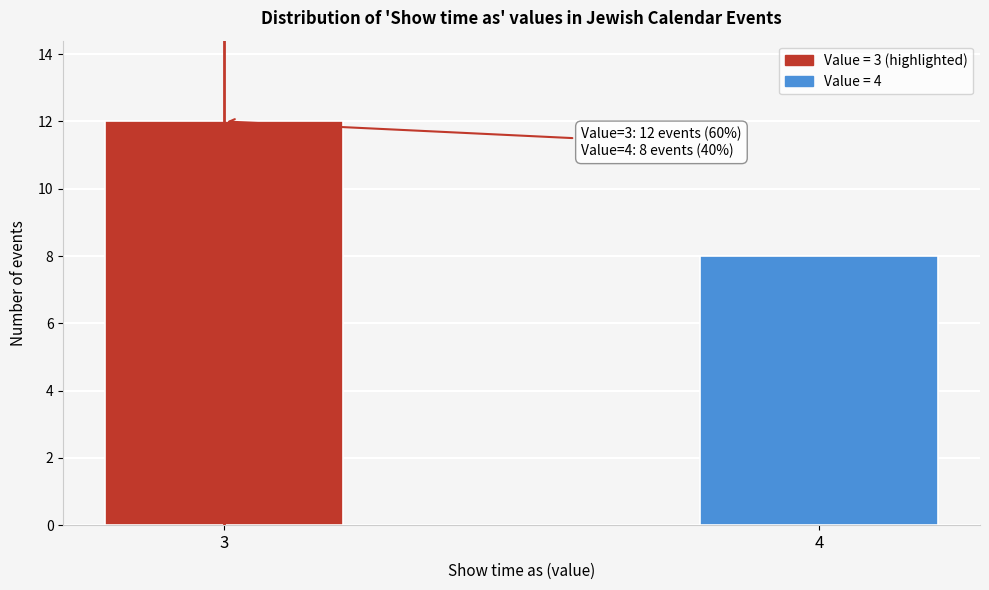

Reading left to right, list all the values displayed in this chart.

12	8